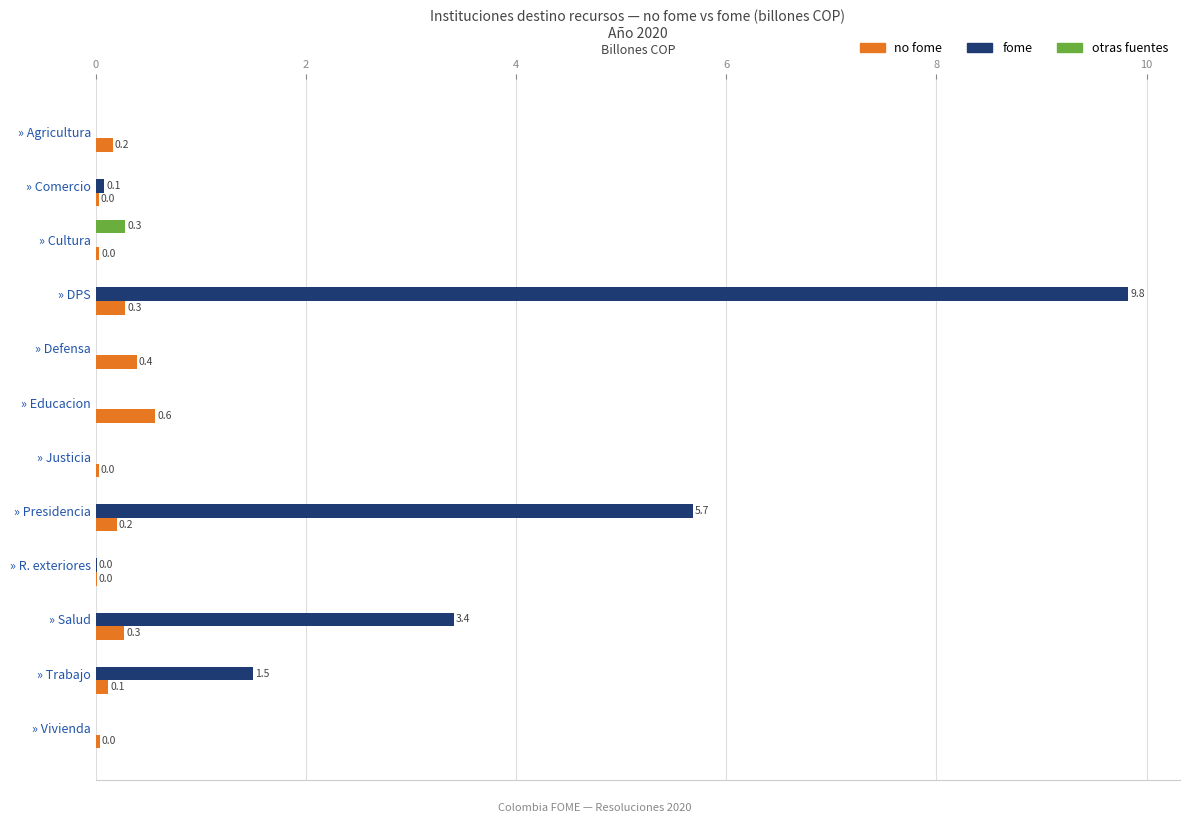

Which category has the highest value in the otras fuentes series?

» Cultura